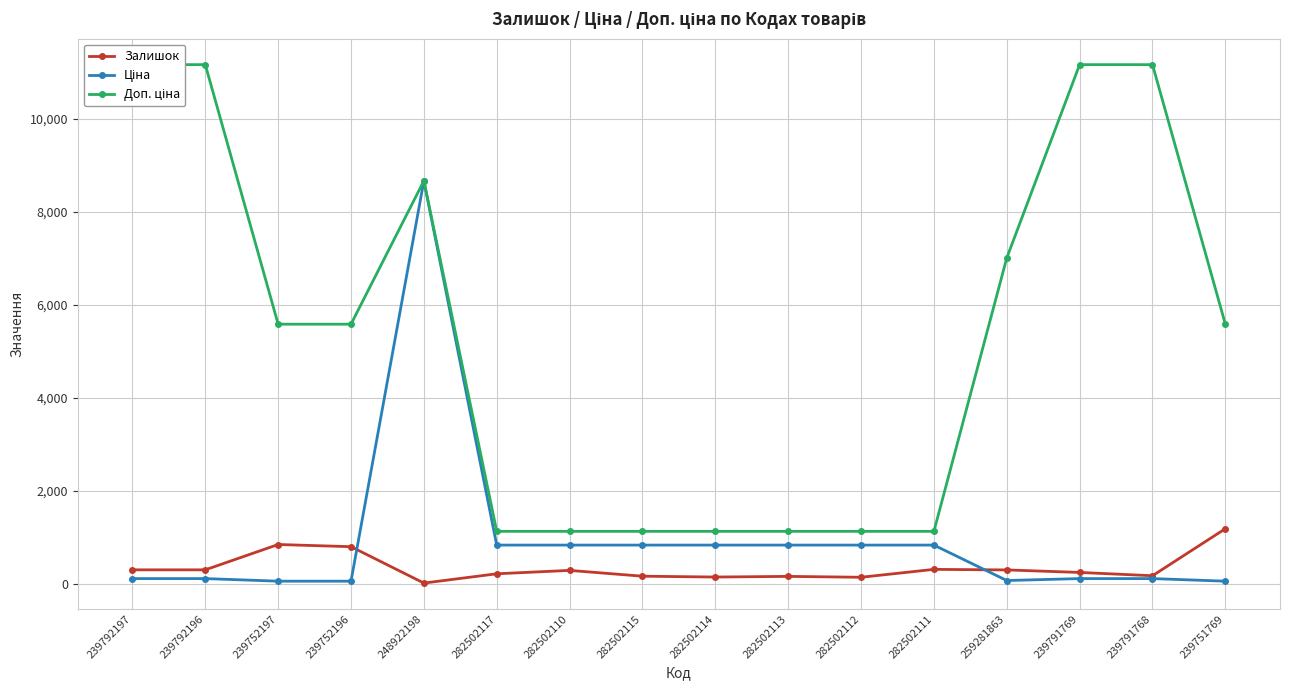

What is the maximum value for Доп. ціна?

11169.0